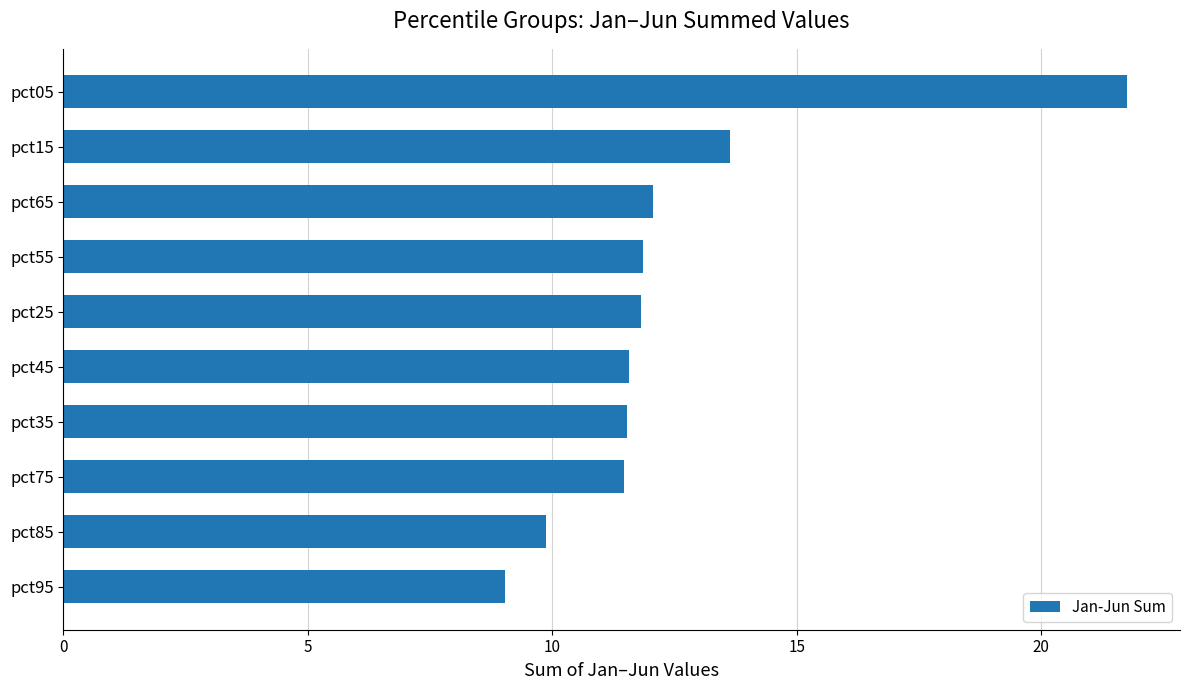

What is the maximum value shown in the chart?

21.7